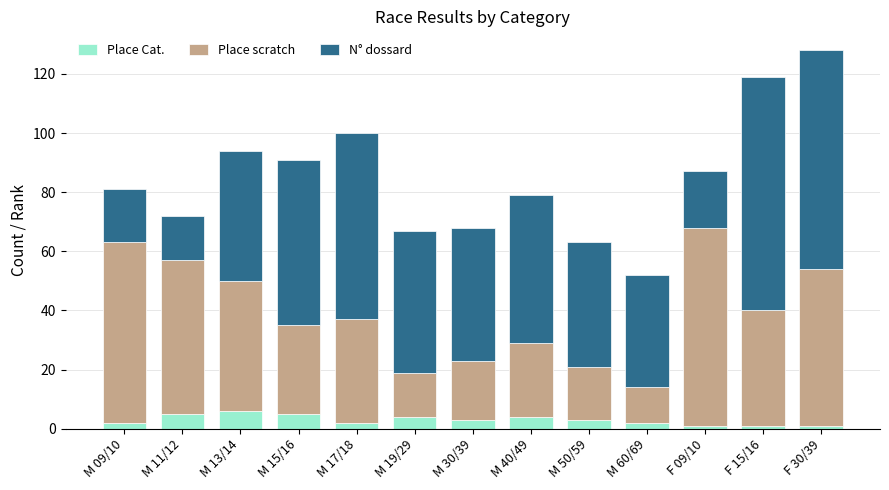

How many bars are there in total?

13